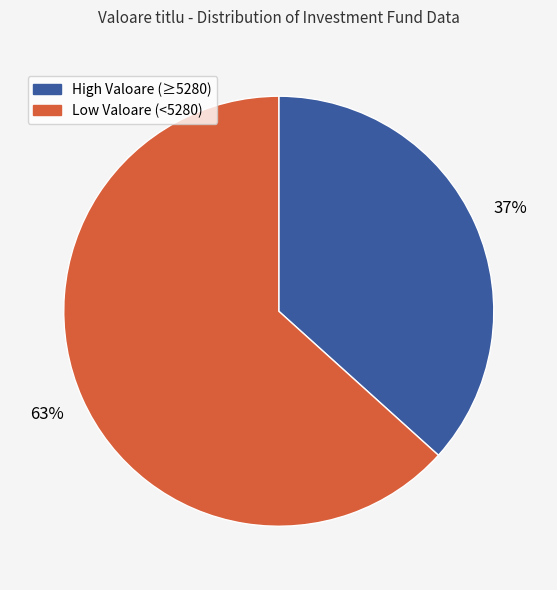

Does any single category account for the majority?

Yes